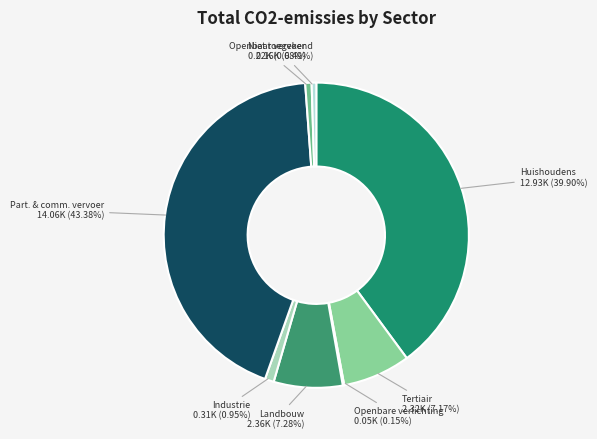

Is there a majority slice in this chart?

No